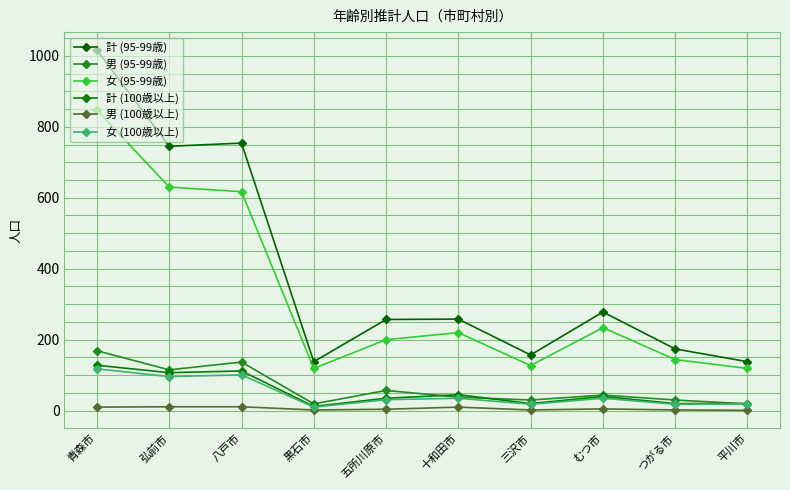

At which category is the sum across all series the highest?

青森市